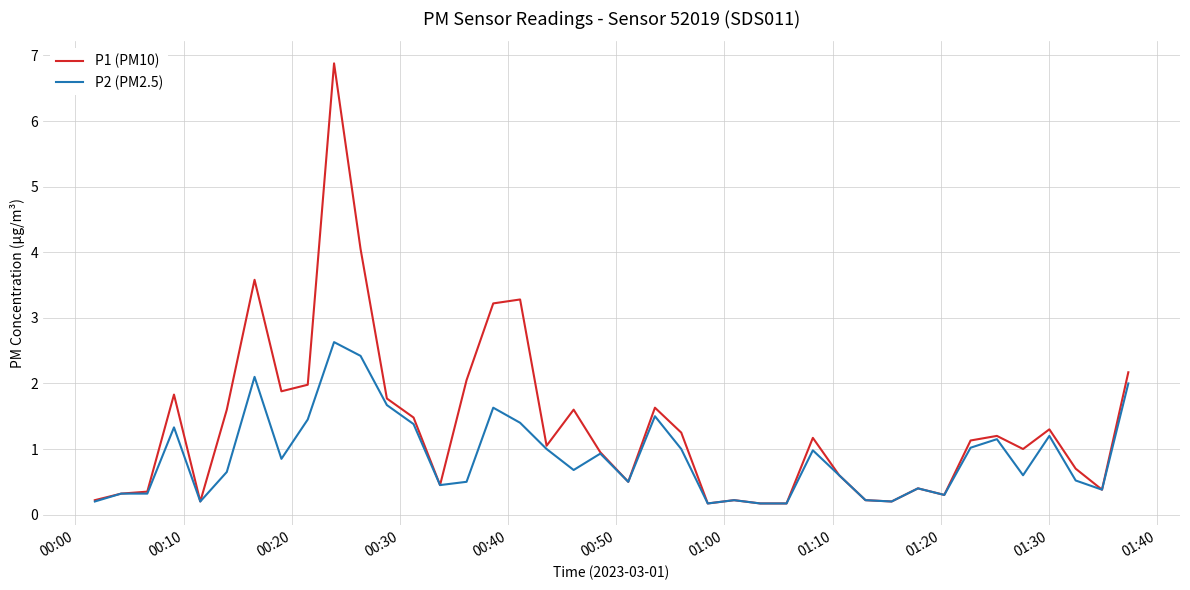

Is this an area chart (filled region under the line)?

No